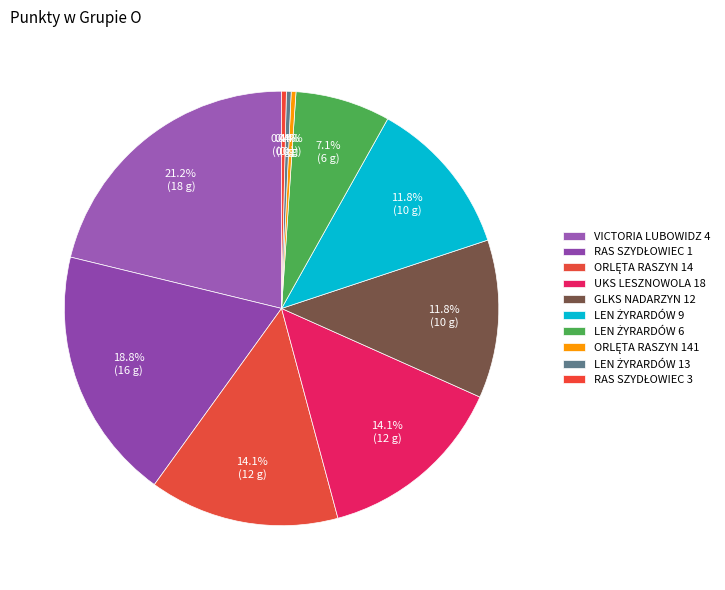

Rank the categories by value from lowest to highest.

ORLĘTA RASZYN 141, LEN ŻYRARDÓW 13, RAS SZYDŁOWIEC 3, LEN ŻYRARDÓW 6, GLKS NADARZYN 12, LEN ŻYRARDÓW 9, ORLĘTA RASZYN 14, UKS LESZNOWOLA 18, RAS SZYDŁOWIEC 1, VICTORIA LUBOWIDZ 4